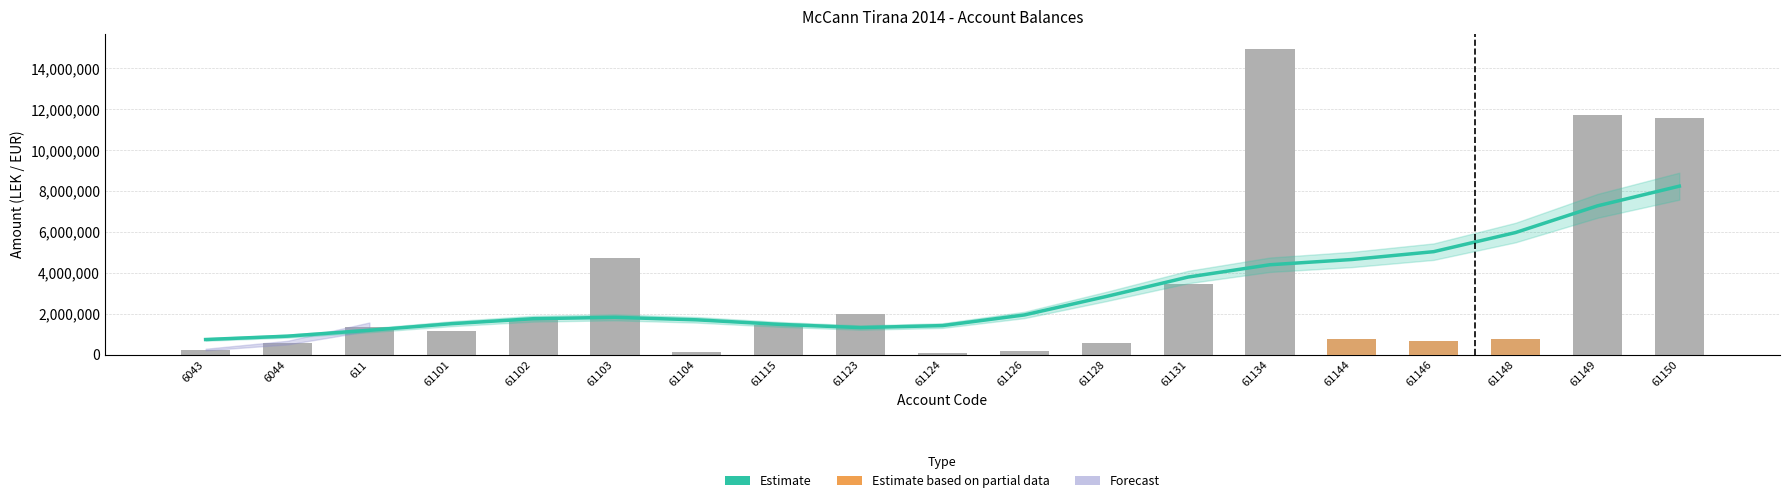

How many data points in TB are less than 1149043?

9